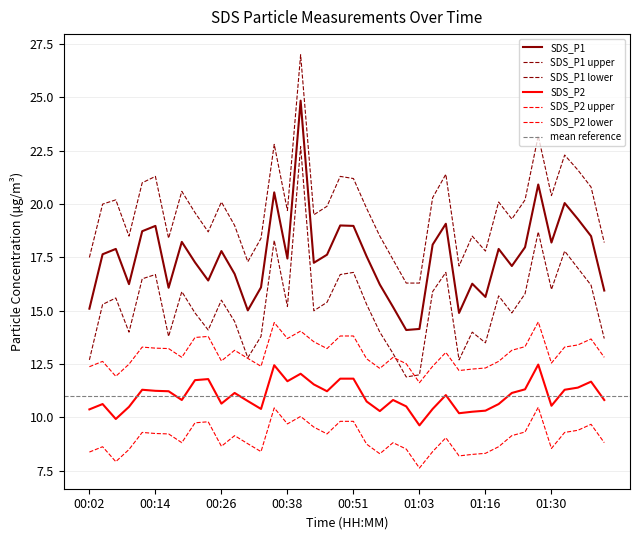

What is the maximum value for SDS_P1?

24.9